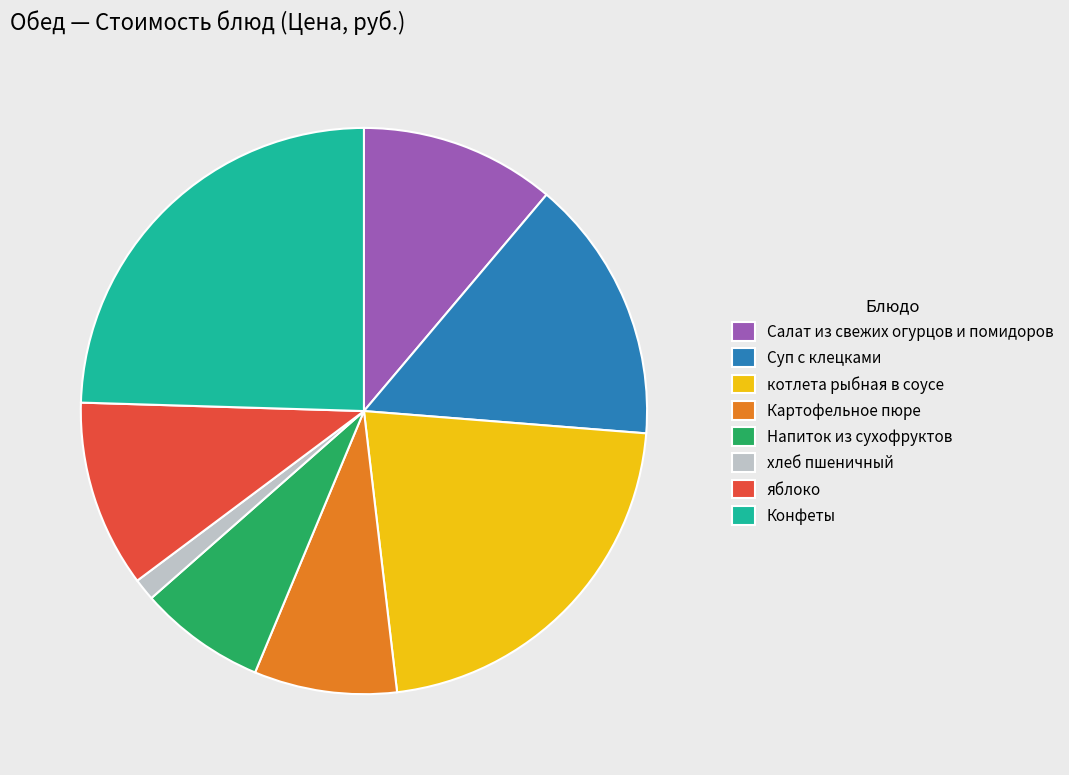

What is the ratio of the value at Конфеты to the value at хлеб пшеничный?

19.4